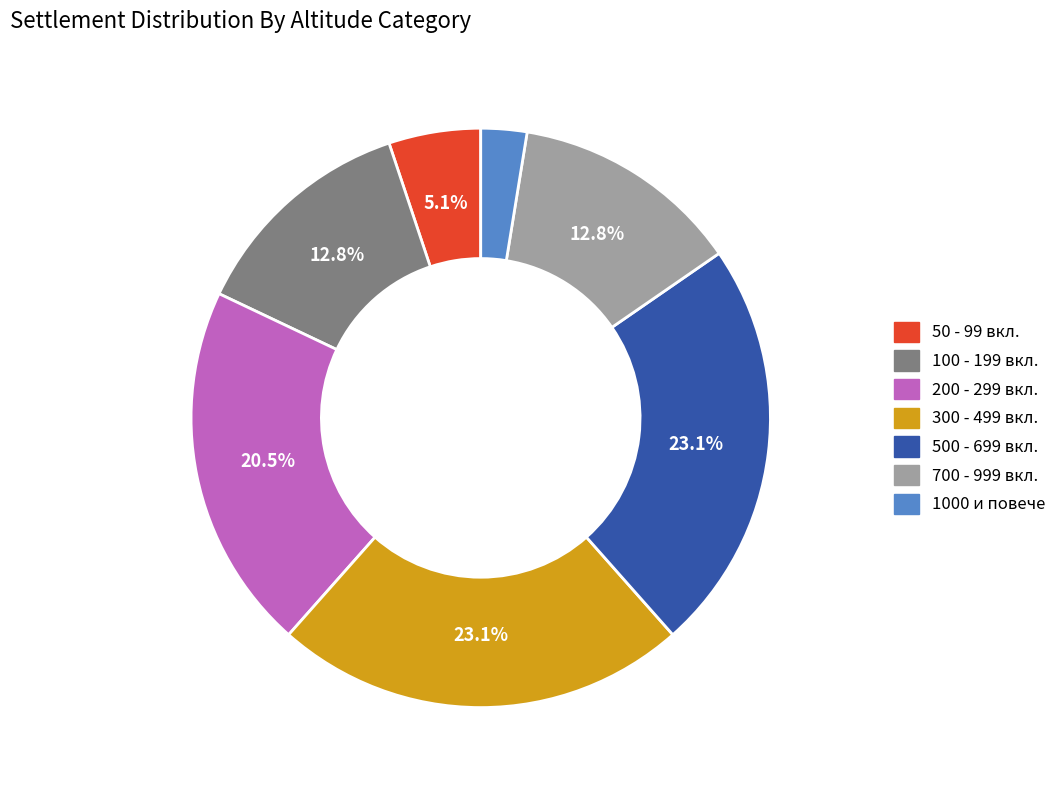

Which category has the smallest portion of the pie?

1000 и повече